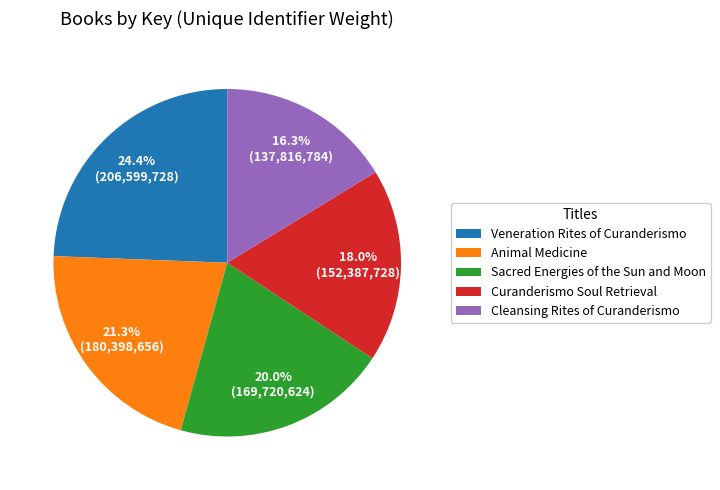

To the nearest percent, what percentage of the pie is Cleansing Rites of Curanderismo?

16%